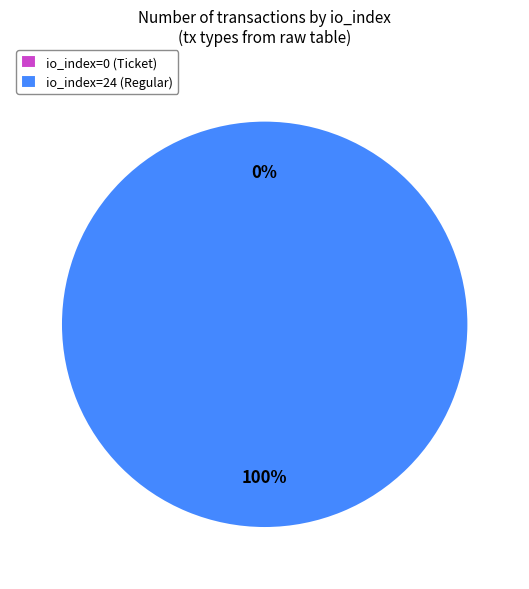

Does io_index=24 (Regular) represent more than half of the total?

Yes